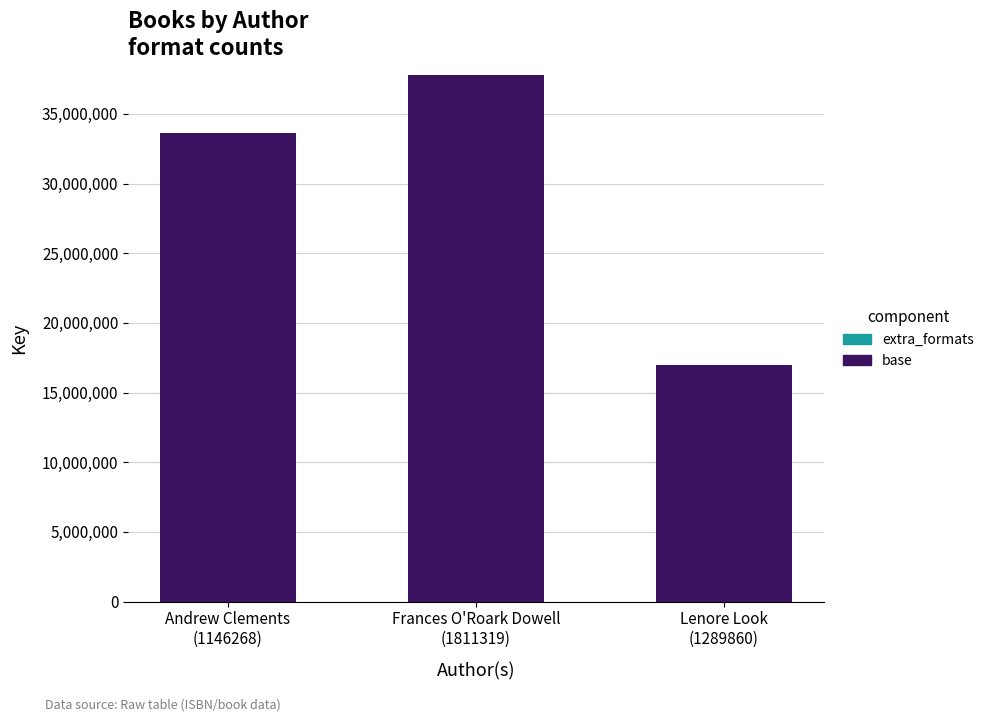

What is the maximum value for base?

37761337